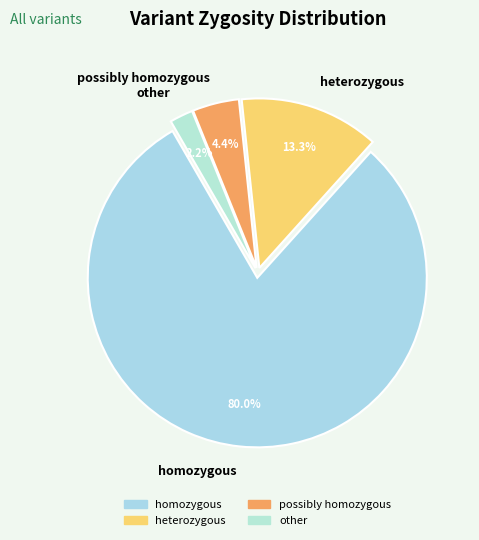

Do possibly homozygous and heterozygous together represent more than half of the pie?

No